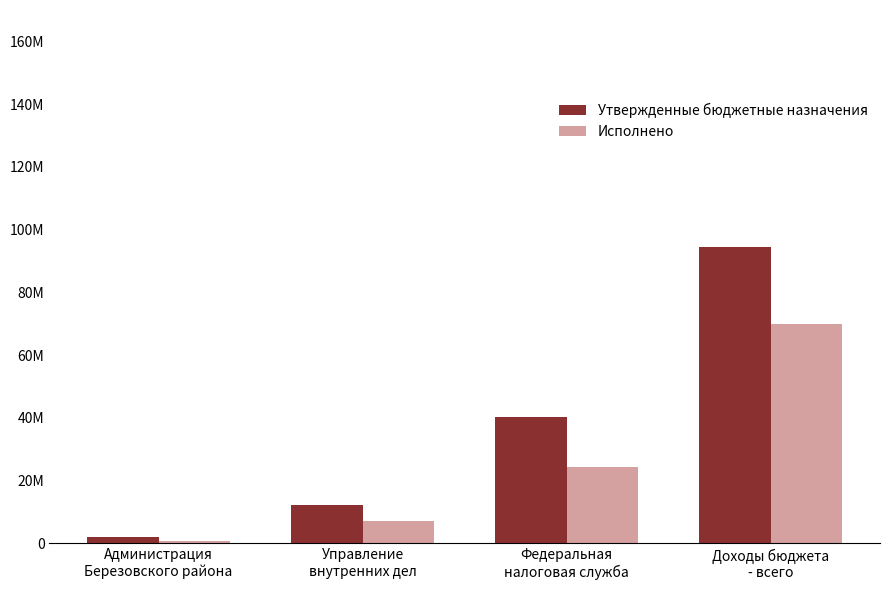

At which label is Утвержденные бюджетные назначения closest to 48185903?

Федеральная
налоговая служба